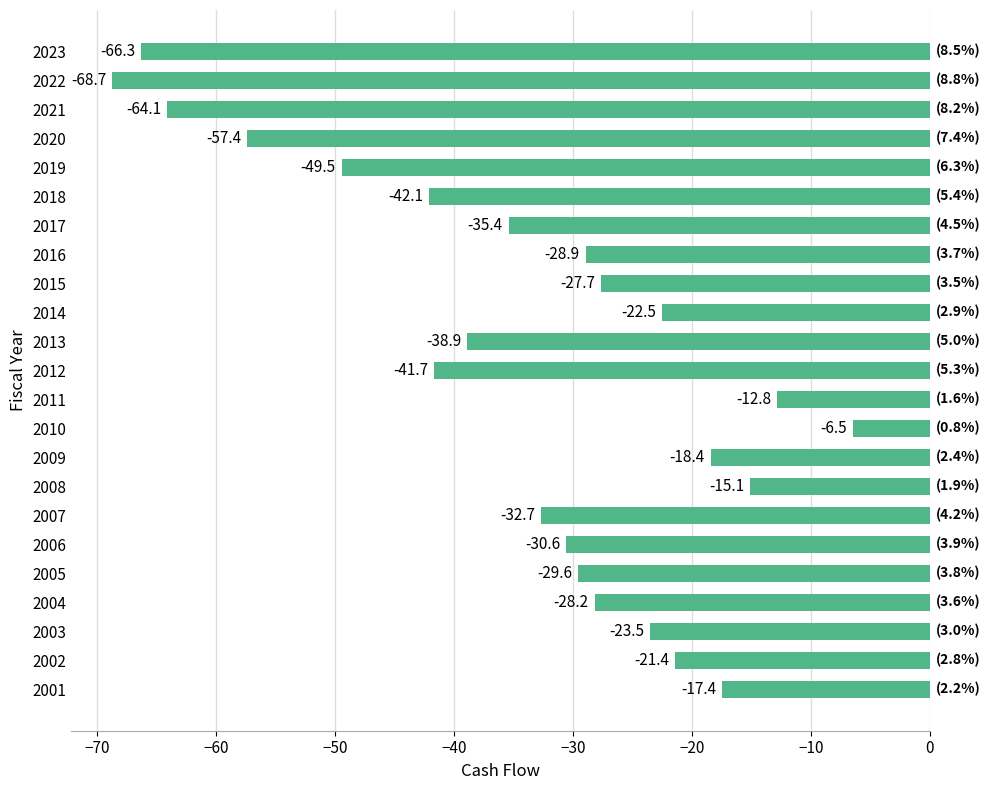

How many bars are there in total?

23